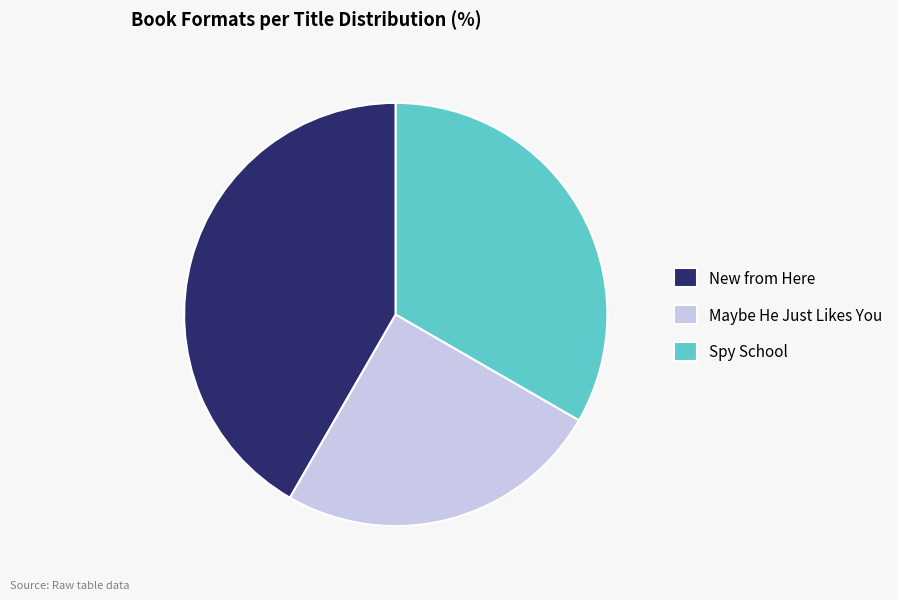

How many slices are in this pie chart?

3